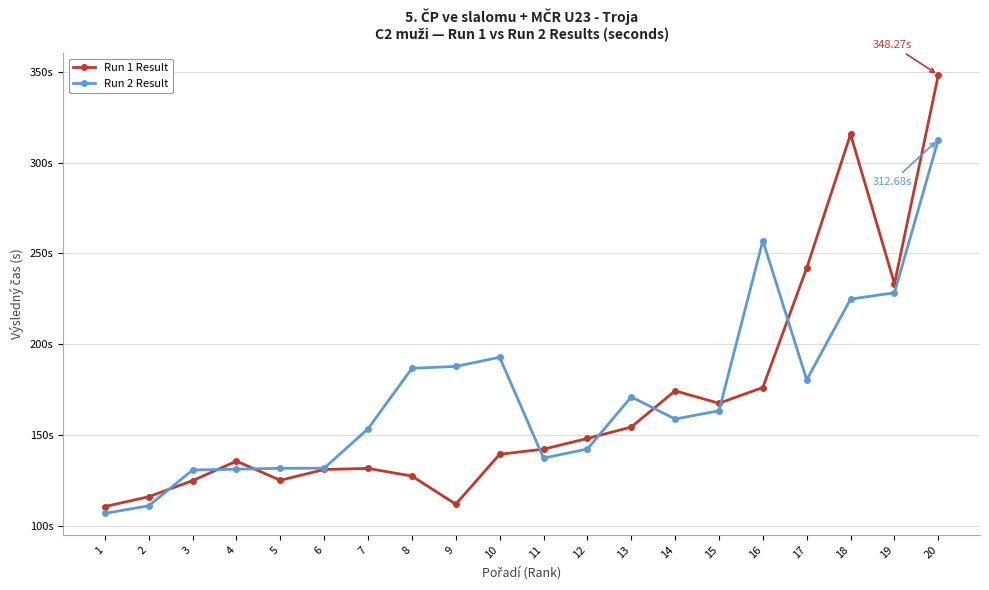

What are all the series names shown in the legend?

Run 1 Result, Run 2 Result